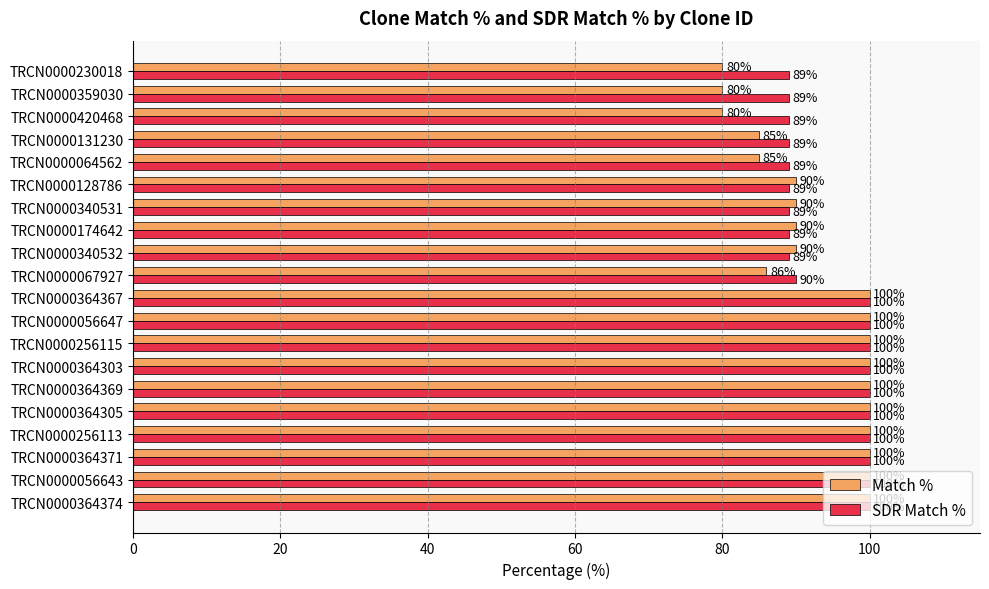

At how many categories does at least one series exceed 96?

10